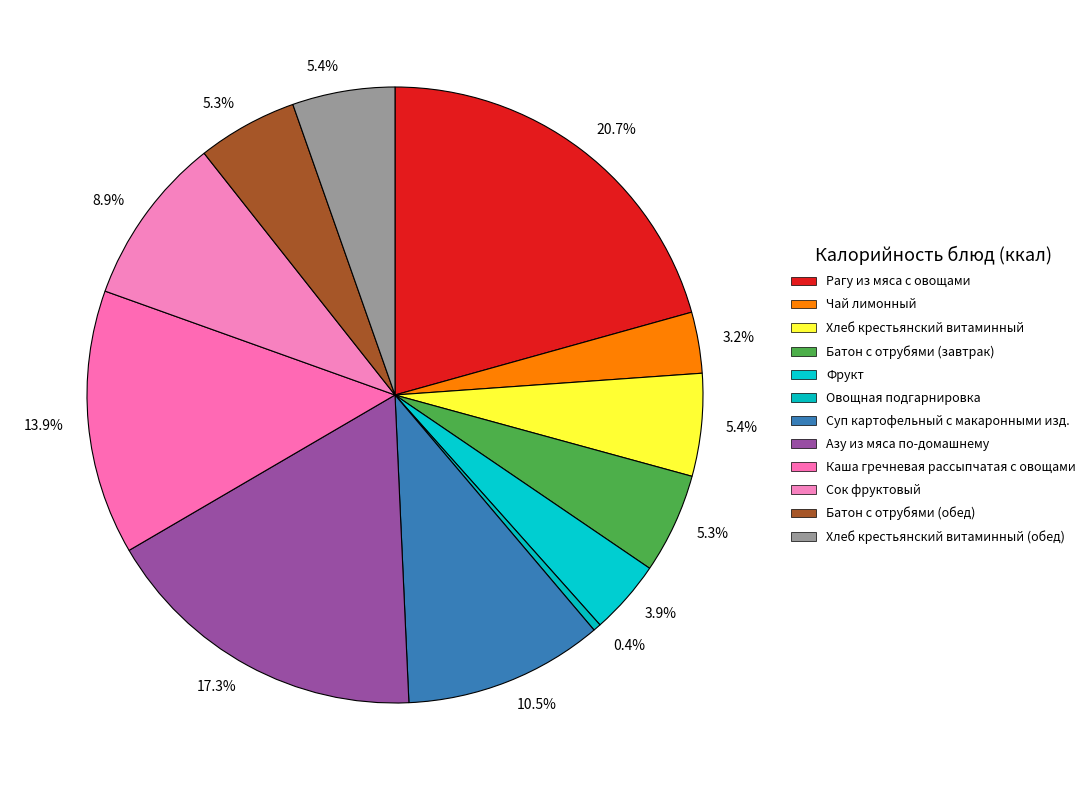

Count the number of slices in the pie.

12